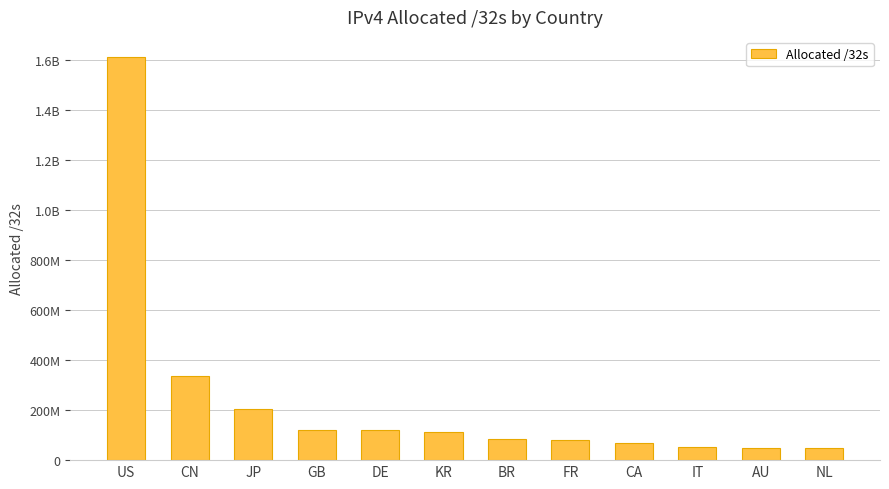

Are the bars horizontal?

No